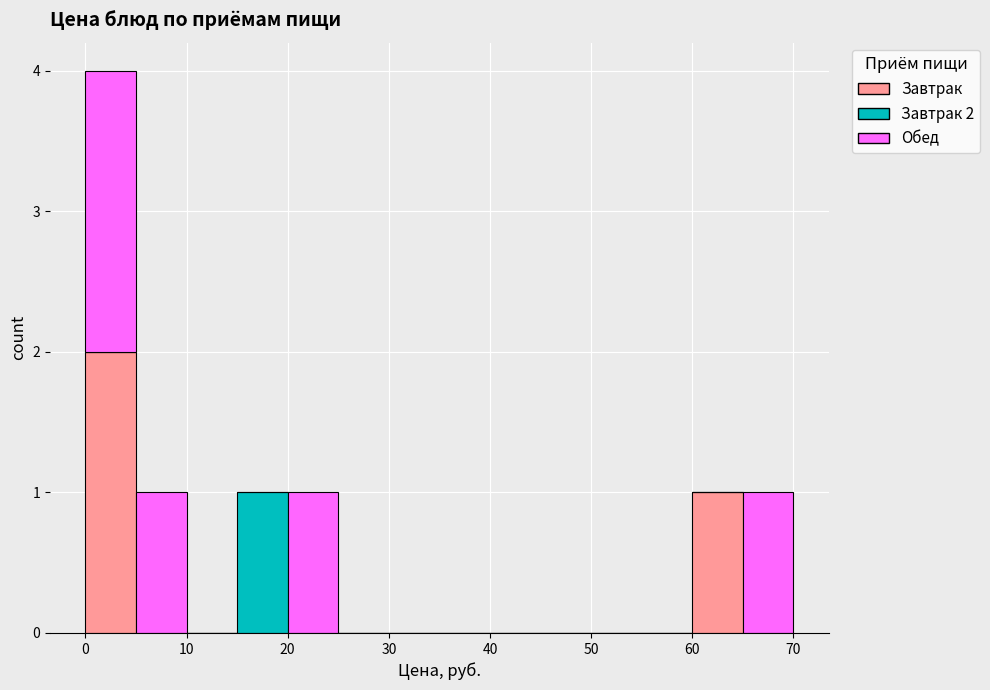

Which range on the x-axis has the tallest stacked bar (by total height)?

0 to 5